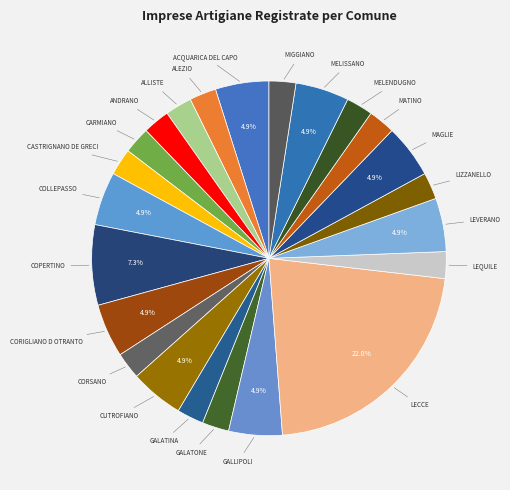

Count the number of slices in the pie.

23